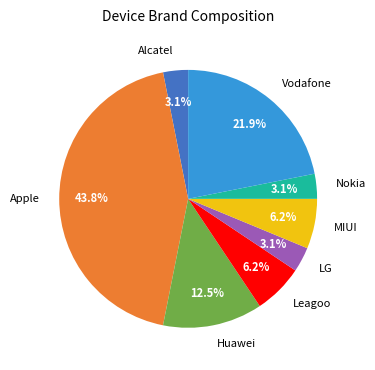

Does any single category account for the majority?

No